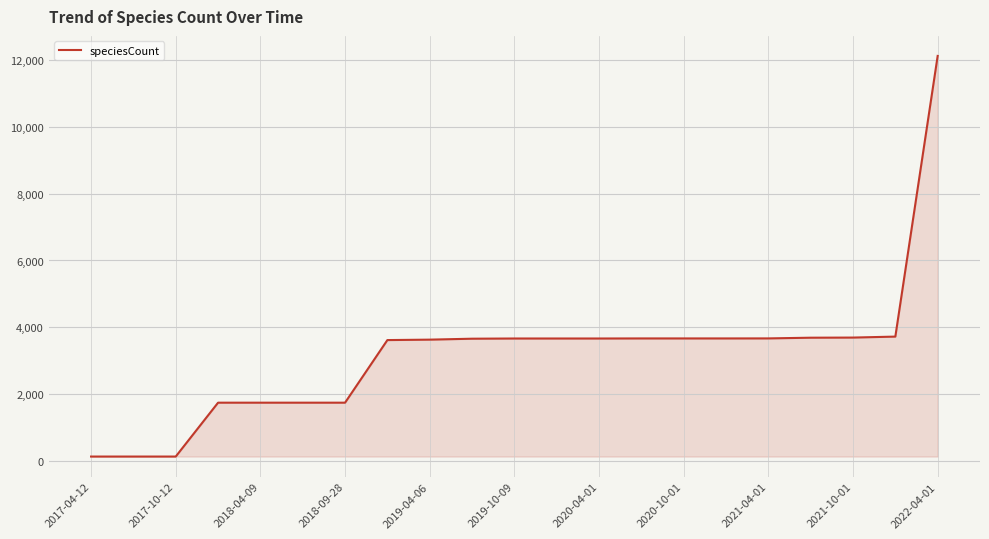

How many lines are shown in the chart?

1